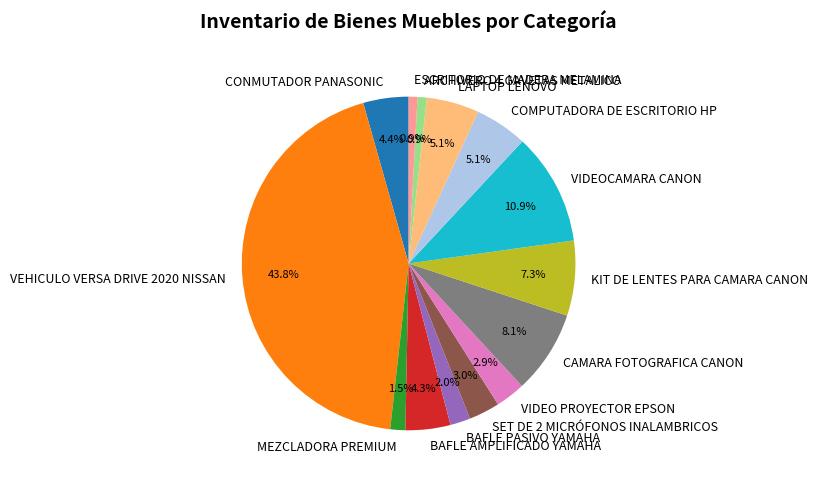

What is the largest slice in the pie chart?

VEHICULO VERSA DRIVE 2020 NISSAN